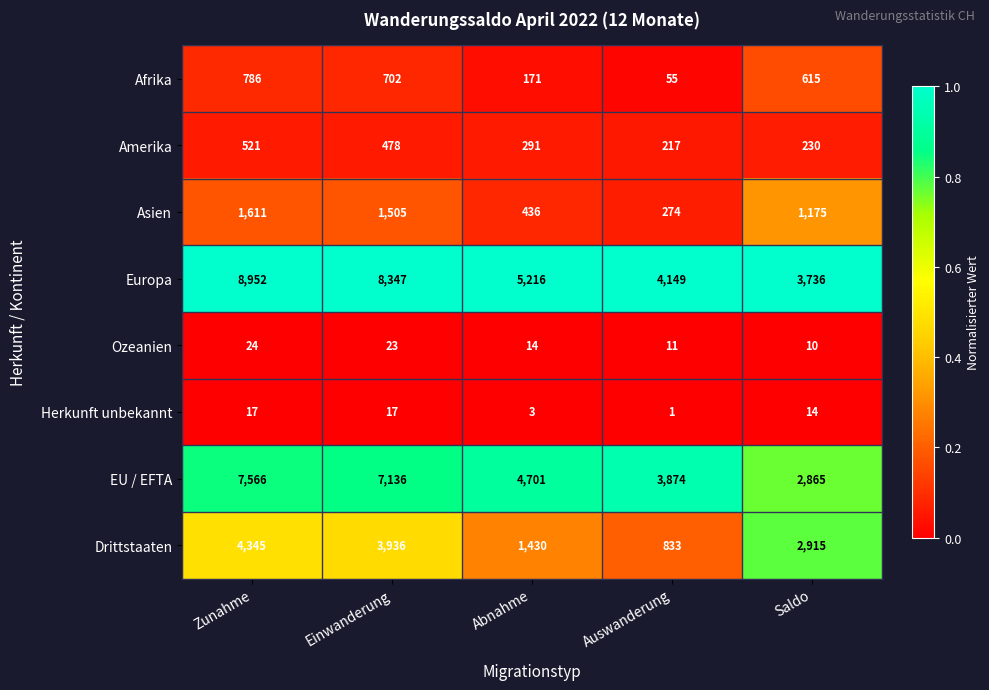

At which category is the sum across all series the highest?

Zunahme